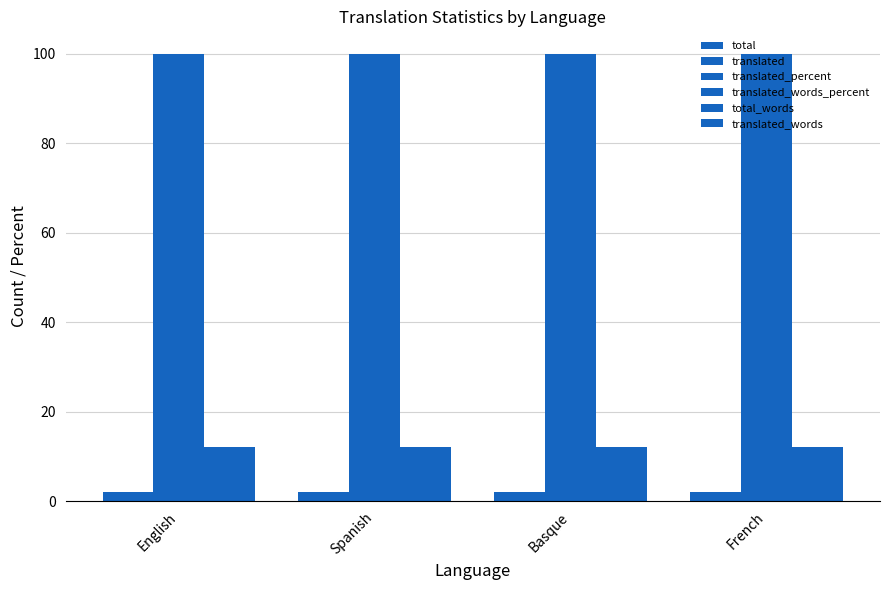

Which has a higher value, Basque or French?

Basque